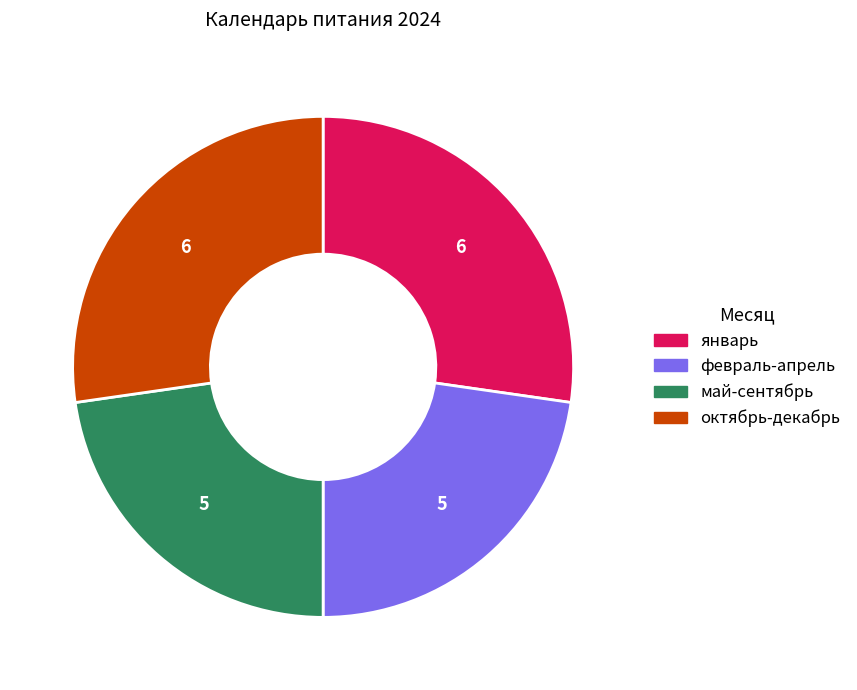

Does any single category account for the majority?

No